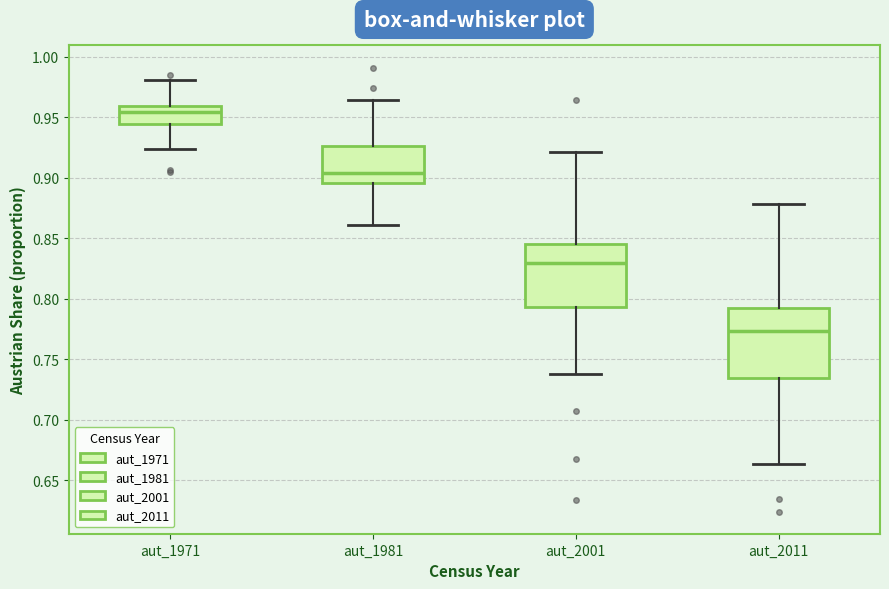

Which box's median line is the lowest?

aut_2011